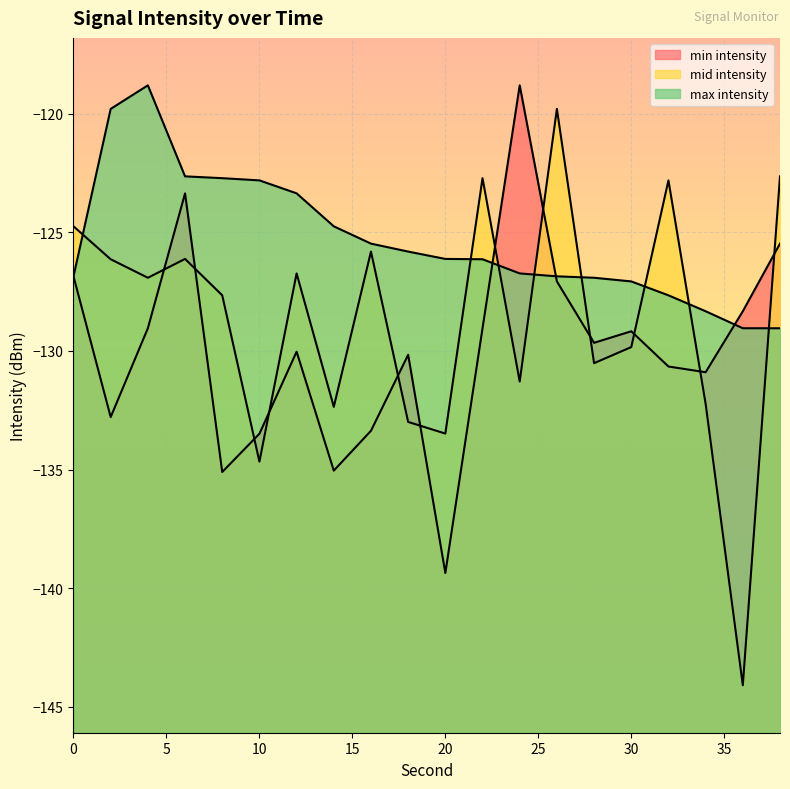

Reading left to right, what are all the values shown in this chart?

min intensity: -126.9	-132.8	-129.0	-123.4	-135.1	-133.5	-130.0	-135.0	-133.4	-130.2	-139.4	-129.0	-118.8	-127.1	-129.7	-129.2	-130.7	-130.9	-128.3	-125.5
mid intensity: -124.7	-126.1	-126.9	-126.1	-127.7	-134.7	-126.7	-132.4	-125.8	-133.0	-133.5	-122.7	-131.3	-119.8	-130.5	-129.8	-122.8	-132.2	-144.1	-122.6
max intensity: -126.9	-119.8	-118.8	-122.6	-122.7	-122.8	-123.4	-124.7	-125.5	-125.8	-126.1	-126.1	-126.7	-126.9	-126.9	-127.1	-127.7	-128.3	-129.0	-129.0